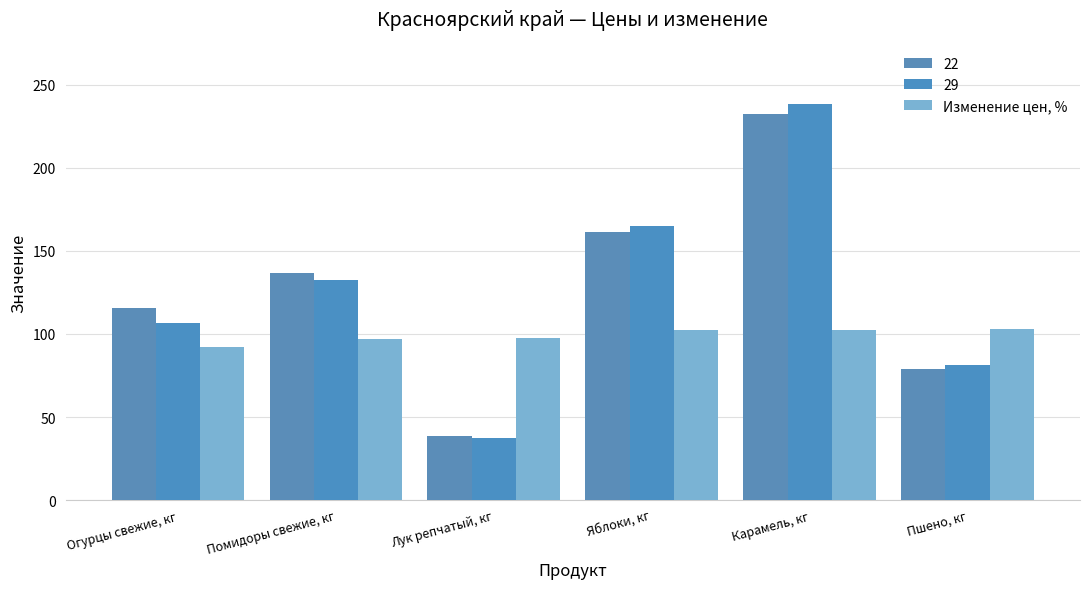

Count the number of data series in this chart.

3